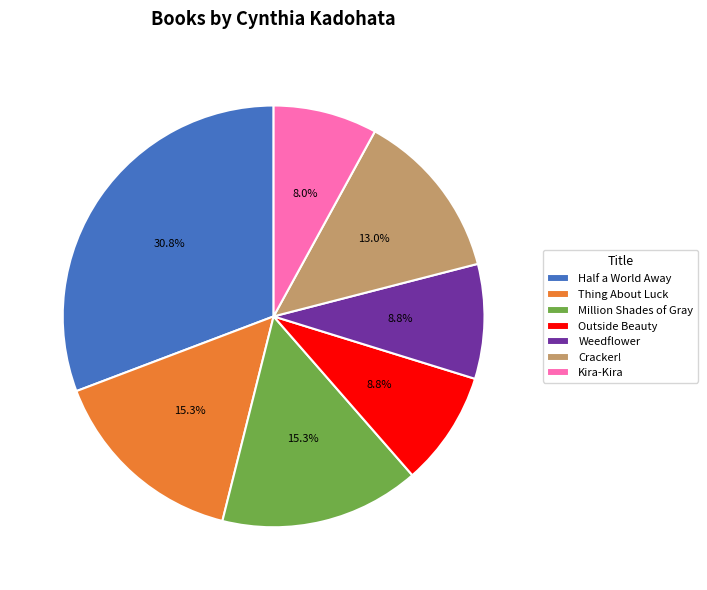

What percentage is NOT represented by Half a World Away?

69.2%